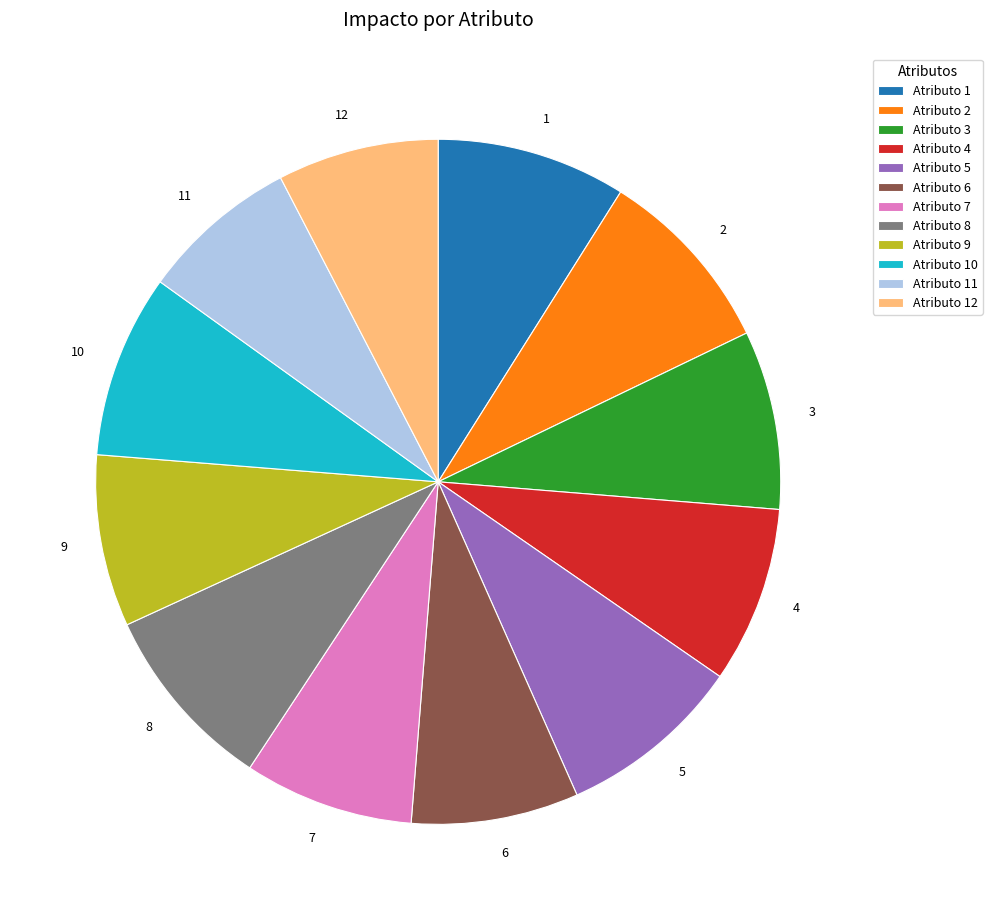

Is there any slice that represents more than half of the pie?

No